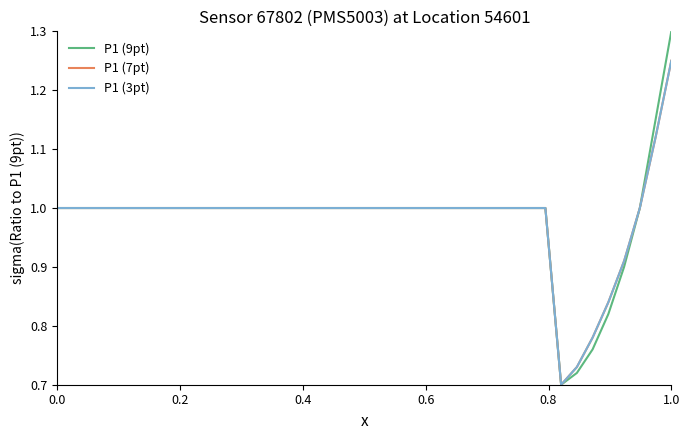

What is the minimum value shown in the chart?

0.7